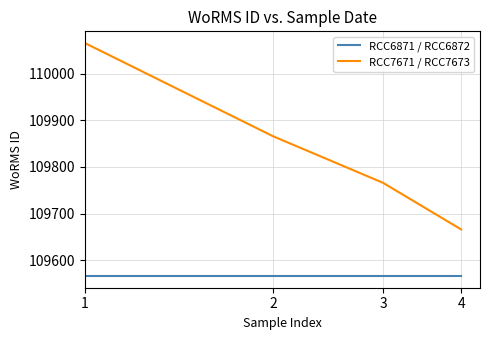

How many categories are shown in the chart?

4